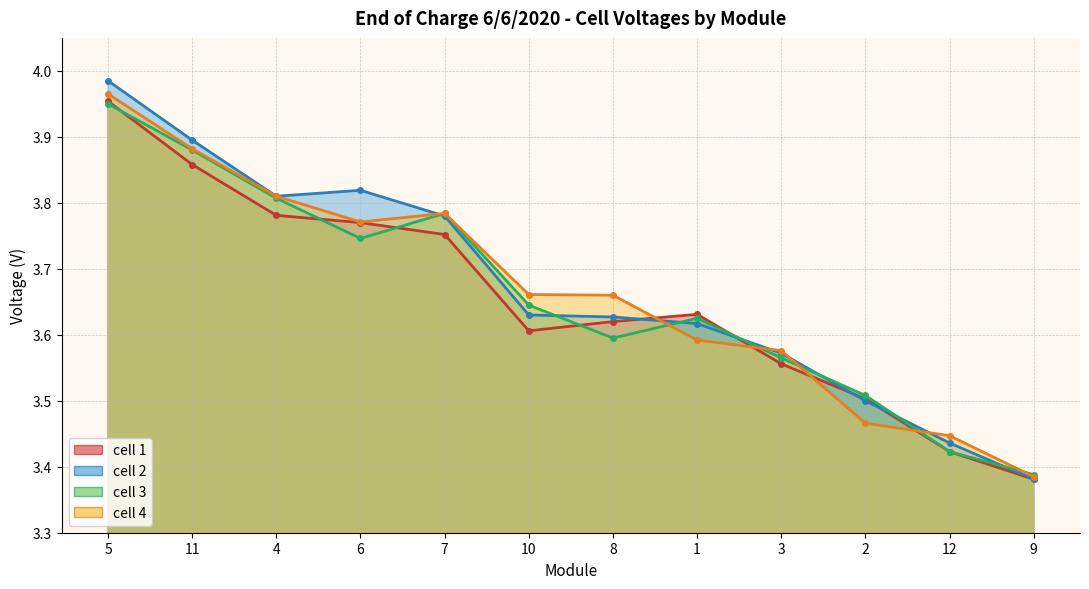

Rank the series by their average value, from lowest to highest.

cell 1, cell 3, cell 4, cell 2